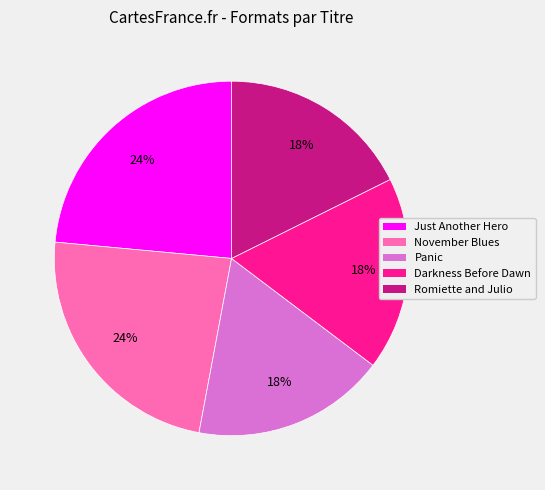

Between Darkness Before Dawn and Just Another Hero, which is larger?

Just Another Hero